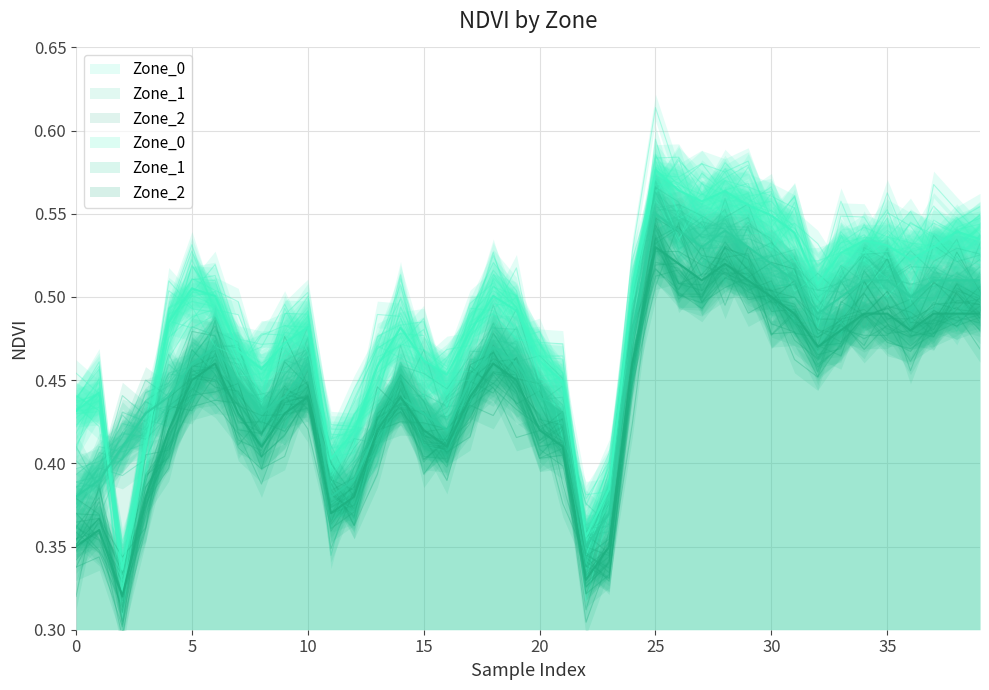

True or false: Zone_2 and Zone_0 intersect in this chart.

False